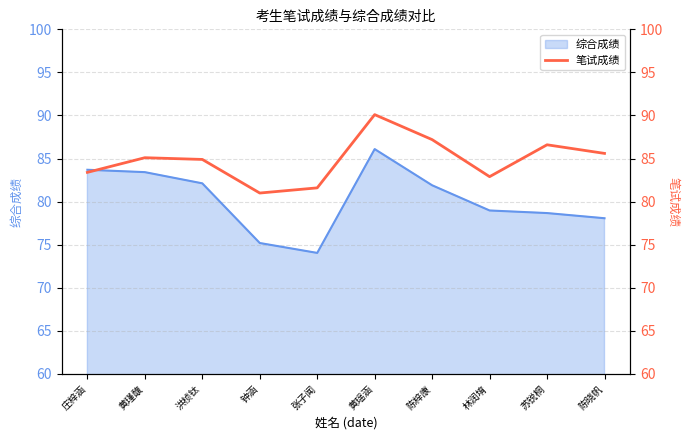

What is the highest value of the 综合成绩 series?

86.1